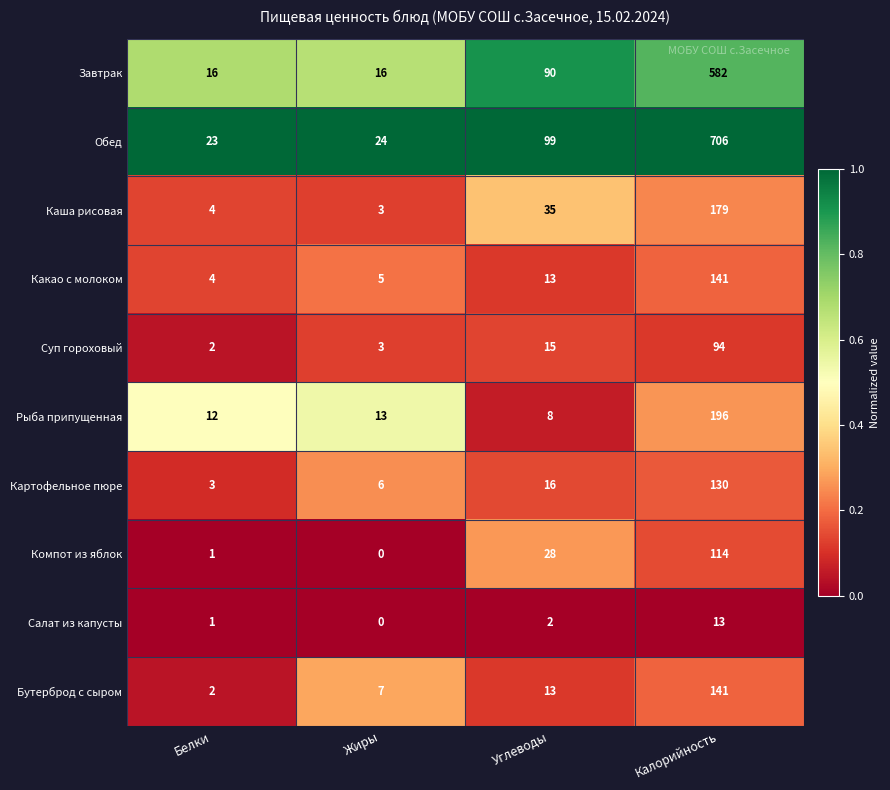

The Картофельное пюре series shows 6 at Жиры. True or false?

True